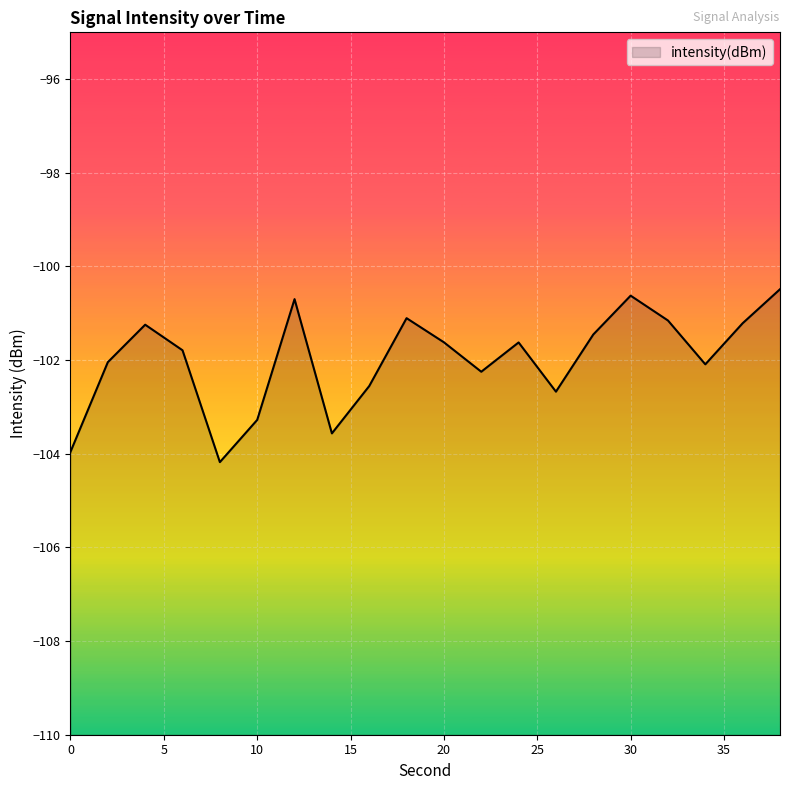

How many data points does each series have?

20